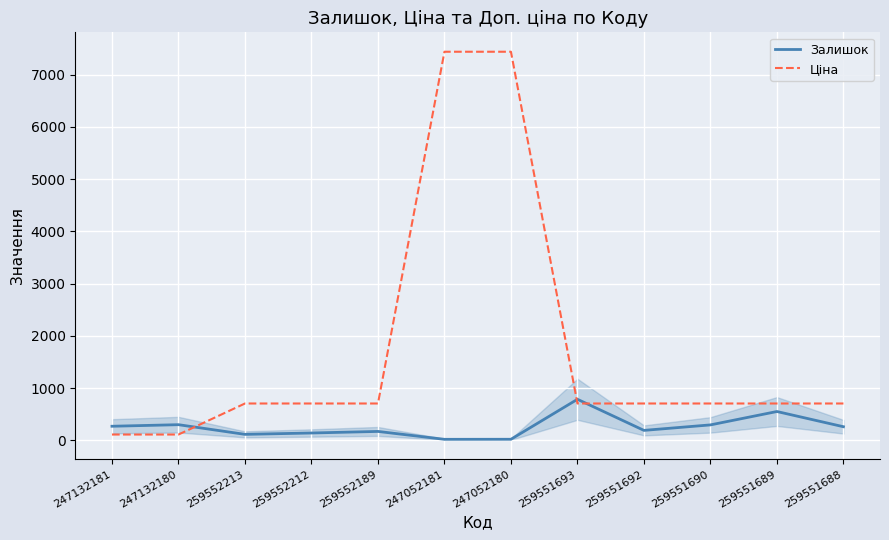

True or false: Ціна and Залишок cross at least once.

True